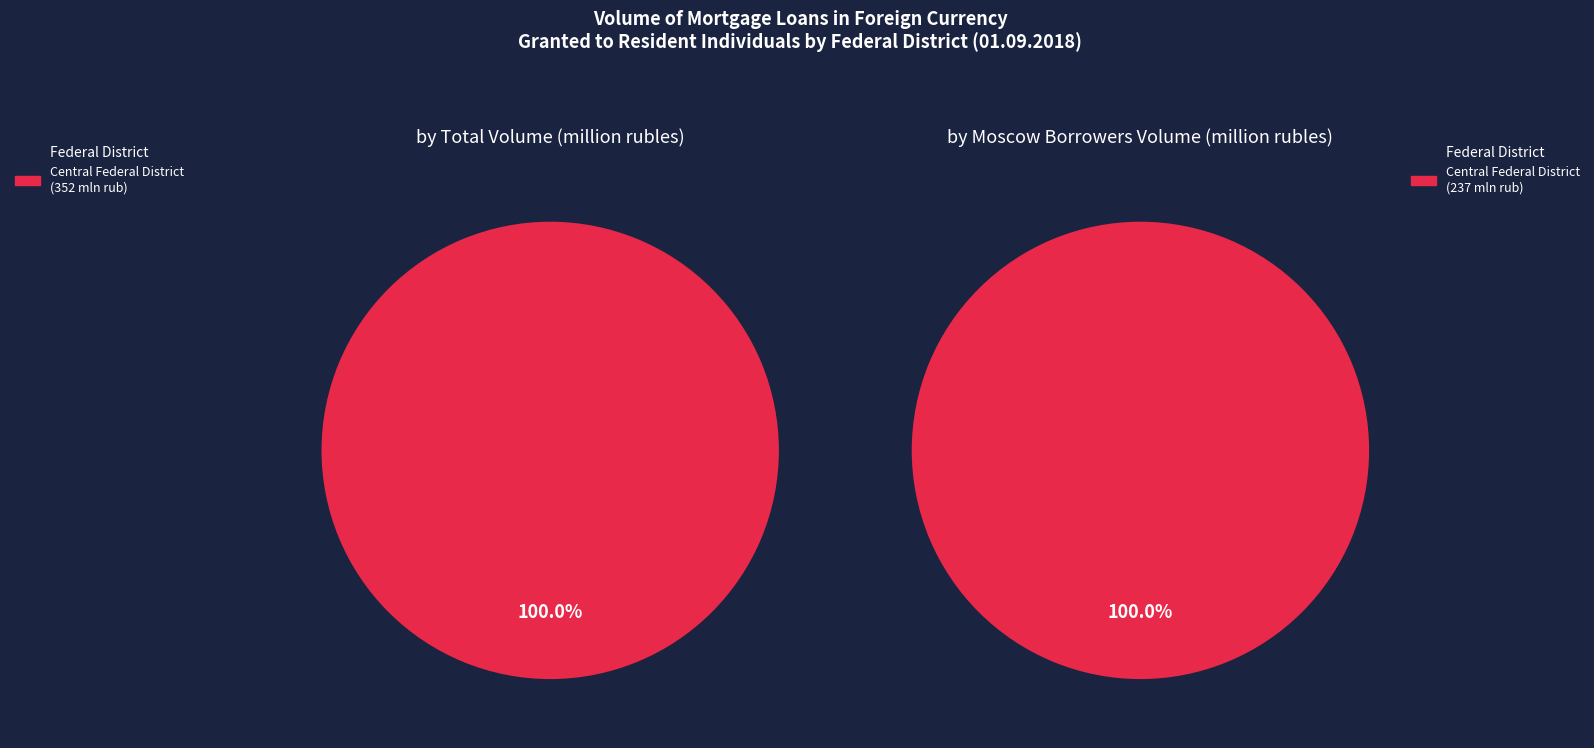

What is the largest slice in the pie chart?

Central Federal District